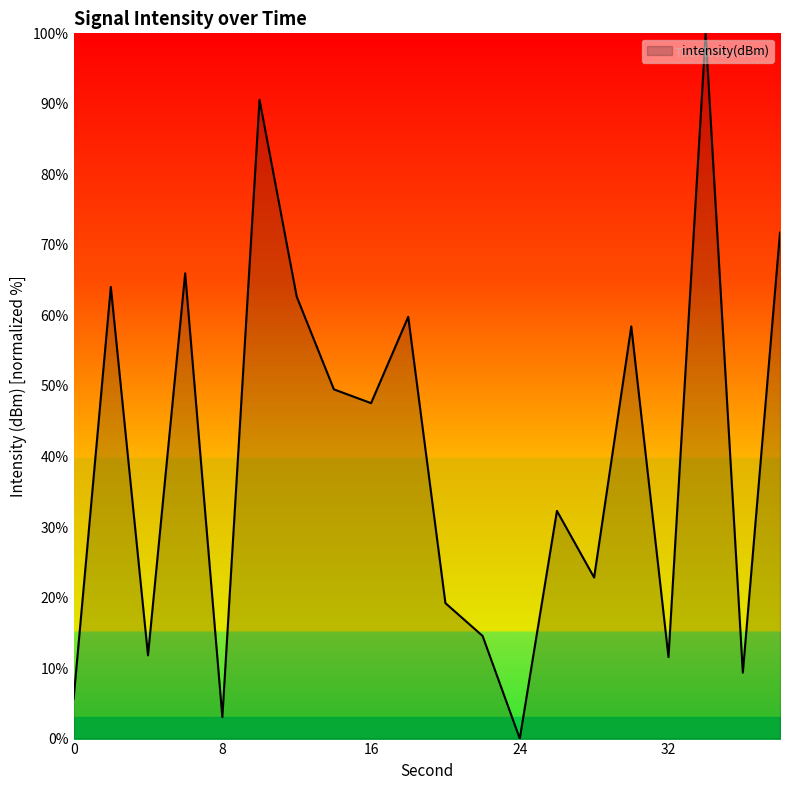

What is the difference between the maximum and minimum values?

100.0